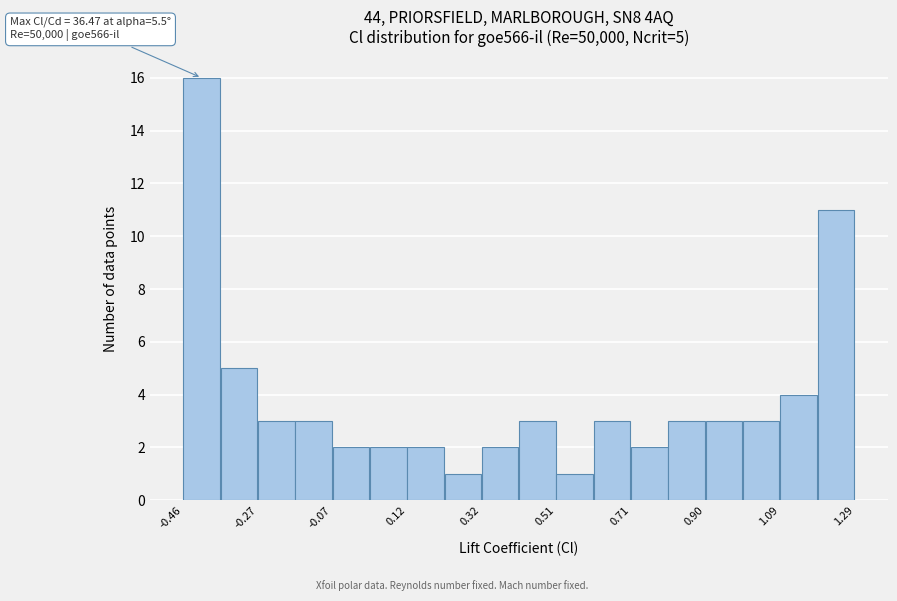

Over which range of the x-axis is the bar tallest?

-0.46 to -0.36